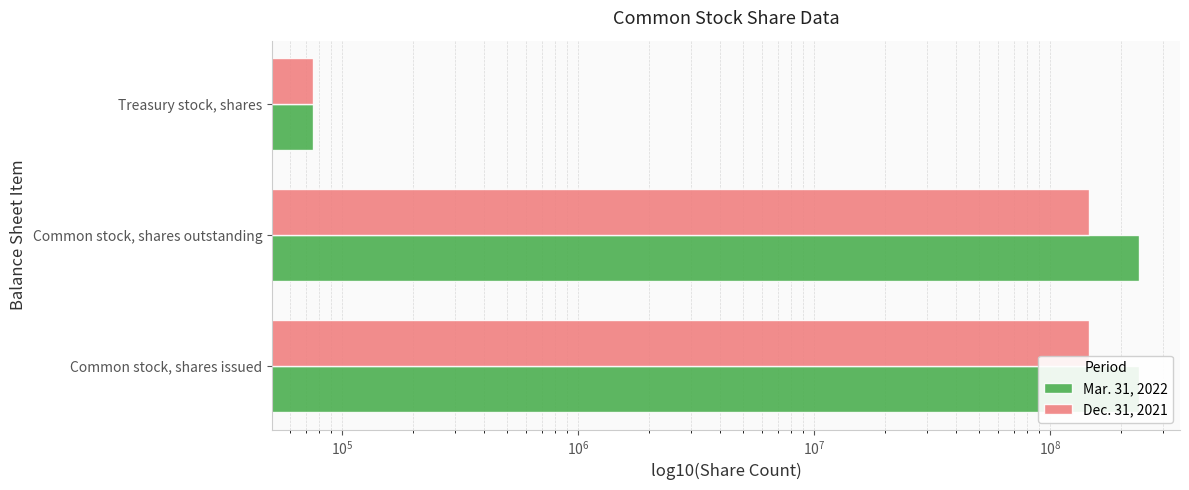

How many groups of bars are there?

3